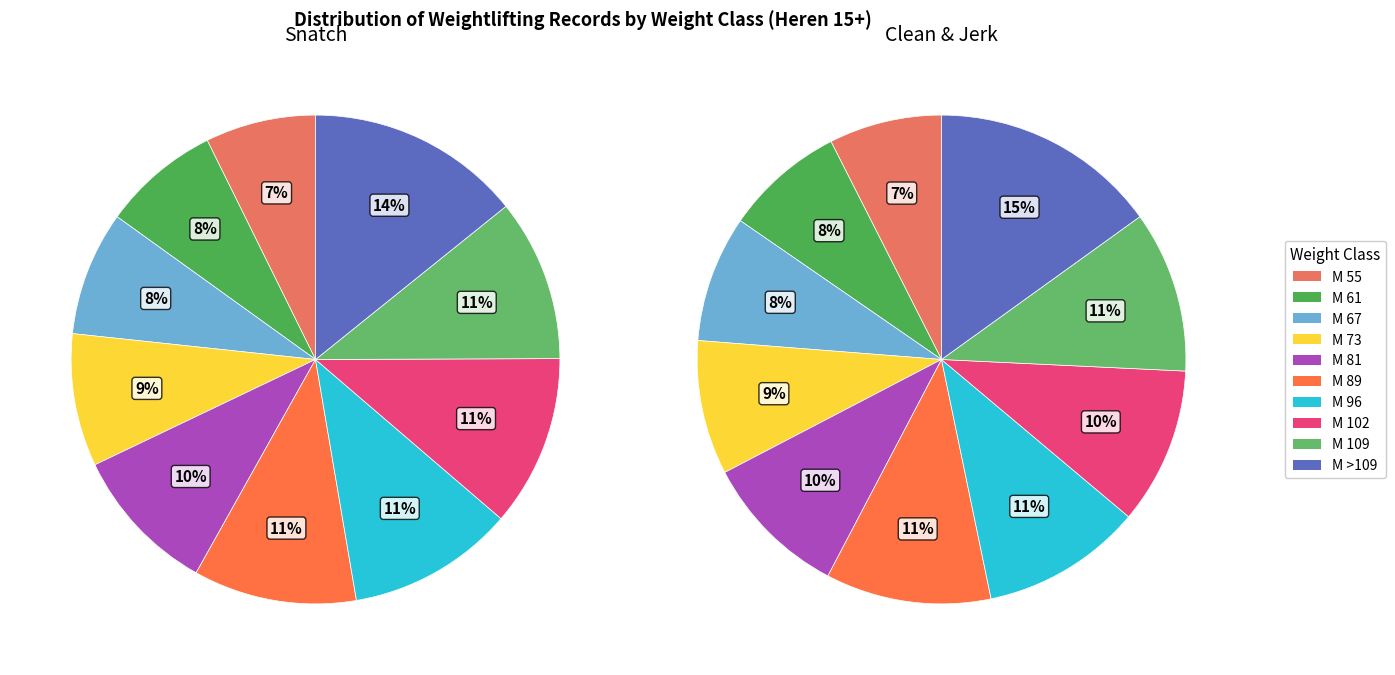

To the nearest percent, what portion does M 109 represent?

11%